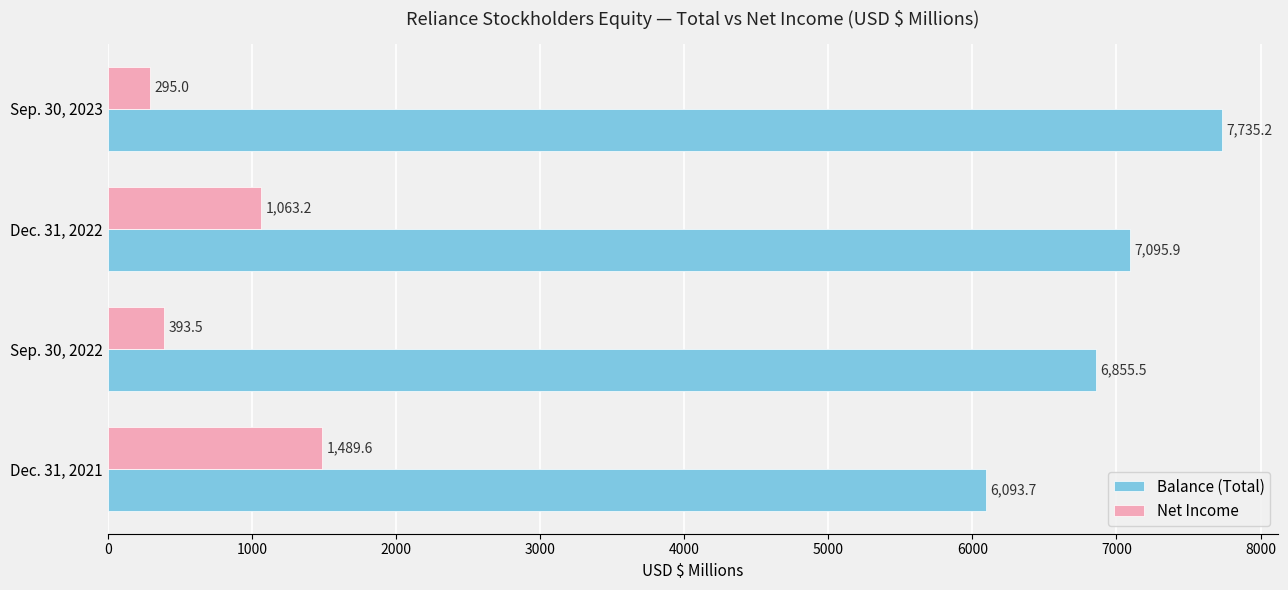

List the labels in order of Net Income value, smallest first.

Sep. 30, 2023, Sep. 30, 2022, Dec. 31, 2022, Dec. 31, 2021